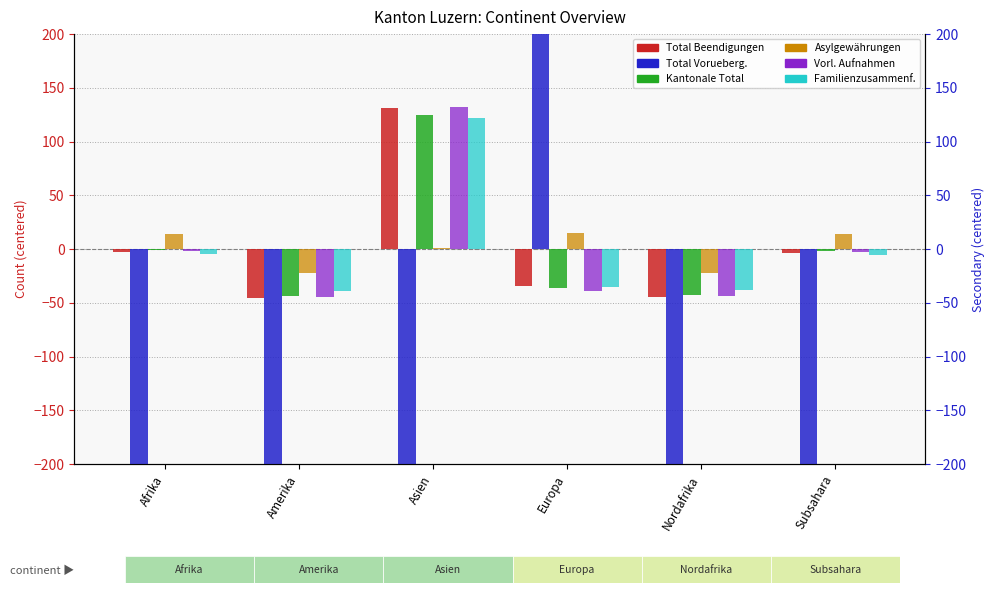

Reading left to right, extract all data points from this chart.

col_5 (Beendigungen Total): -2.7	-45.7	131.3	-34.7	-44.7	-3.7
col_1 (Vorueberg. Total): -381.3	-393.3	-313.3	1867.7	-395.3	-384.3
col_12 (Kantonale Total): -0.5	-43.5	124.5	-36.5	-42.5	-1.5
col_9 (Asylgewährungen Total): 14.3	-22.7	1.3	15.3	-22.7	14.3
col_7 (Vorl. Aufnahmen aufg.): -1.8	-44.8	132.2	-38.8	-43.8	-2.8
col_14 (Familienzusammenf.): -4.2	-39.2	121.8	-35.2	-38.2	-5.2